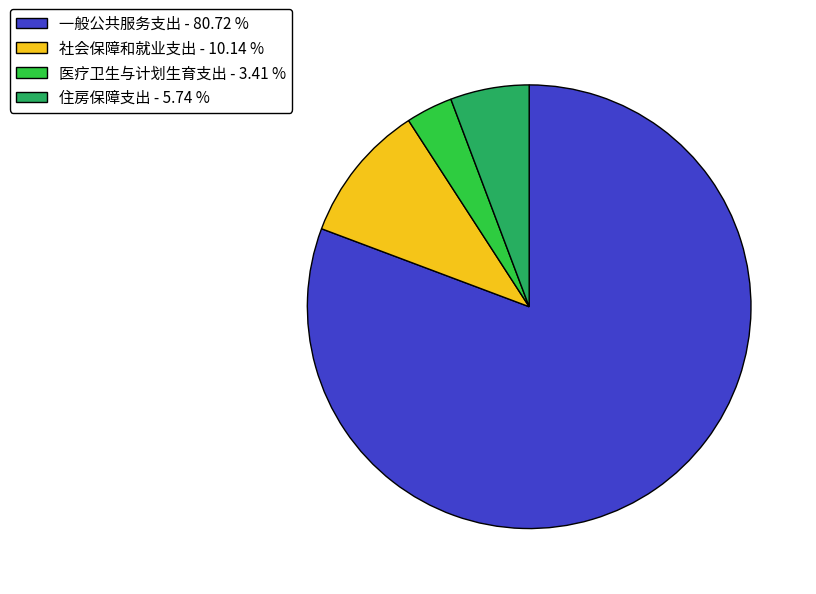

Do 住房保障支出 - 5.74 % and 医疗卫生与计划生育支出 - 3.41 % together represent more than half of the pie?

No